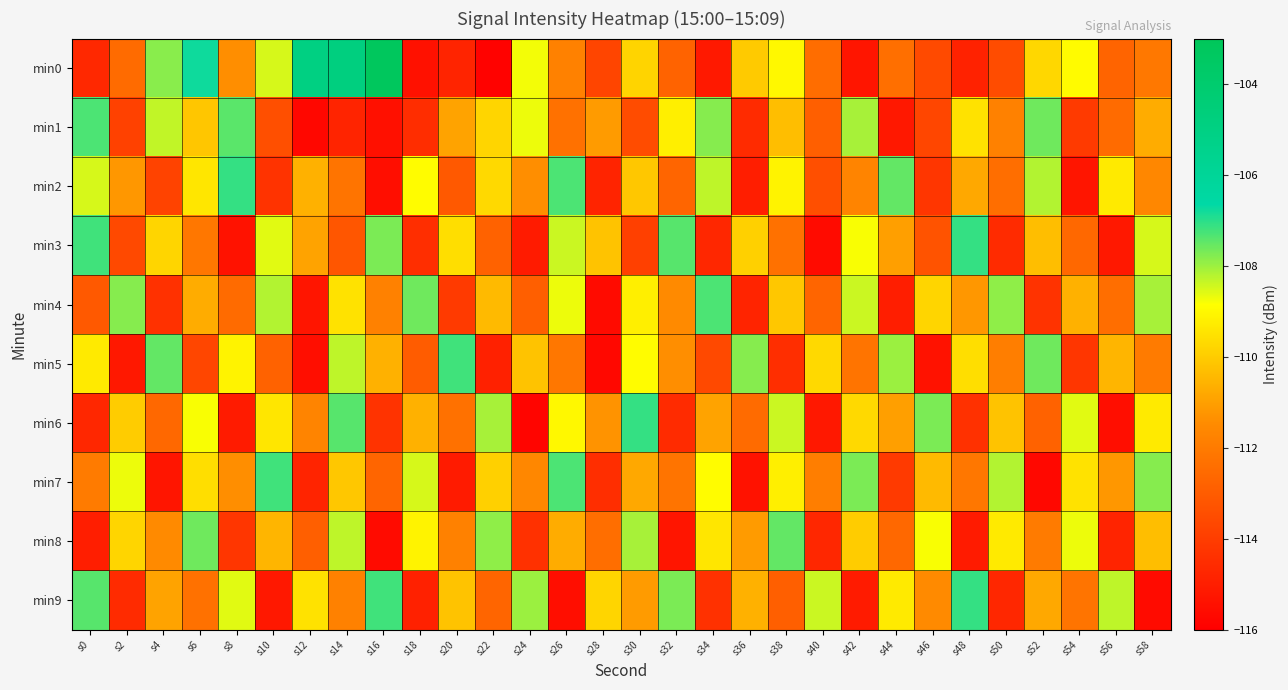

Reading right to left, transcribe all the data shown in this chart.

min0: s58=-112.1	s56=-112.7	s54=-108.9	s52=-109.7	s50=-113.5	s48=-114.9	s46=-113.6	s44=-112.4	s42=-115.3	s40=-112.5	s38=-109.0	s36=-110.0	s34=-115.2	s32=-112.8	s30=-109.8	s28=-113.8	s26=-111.8	s24=-108.7	s22=-115.9	s20=-114.8	s18=-115.4	s16=-103.2	s14=-104.8	s12=-105.0	s10=-108.5	s8=-111.4	s6=-106.8	s4=-107.8	s2=-112.5	s0=-114.7
min1: s58=-110.7	s56=-112.5	s54=-114.1	s52=-107.6	s50=-111.8	s48=-109.5	s46=-113.7	s44=-115.2	s42=-108.1	s40=-112.9	s38=-110.3	s36=-114.6	s34=-107.8	s32=-109.2	s30=-113.5	s28=-111.1	s26=-112.3	s24=-108.7	s22=-109.8	s20=-110.9	s18=-114.5	s16=-115.5	s14=-114.8	s12=-115.7	s10=-113.4	s8=-107.4	s6=-110.1	s4=-108.3	s2=-113.9	s0=-107.3
min2: s58=-111.6	s56=-109.3	s54=-115.3	s52=-108.2	s50=-112.4	s48=-110.8	s46=-114.2	s44=-107.5	s42=-111.7	s40=-113.4	s38=-109.1	s36=-115.0	s34=-108.3	s32=-112.7	s30=-110.1	s28=-114.8	s26=-107.3	s24=-111.4	s22=-109.7	s20=-113.1	s18=-108.9	s16=-115.5	s14=-112.2	s12=-110.6	s10=-114.3	s8=-107.1	s6=-109.4	s4=-113.8	s2=-111.2	s0=-108.5
min3: s58=-108.5	s56=-115.2	s54=-112.6	s52=-110.3	s50=-114.6	s48=-107.1	s46=-113.3	s44=-111.0	s42=-108.8	s40=-115.6	s38=-112.3	s36=-109.9	s34=-114.7	s32=-107.4	s30=-113.9	s28=-110.2	s26=-108.4	s24=-115.1	s22=-112.8	s20=-109.6	s18=-114.5	s16=-107.7	s14=-113.2	s12=-110.9	s10=-108.6	s8=-115.4	s6=-112.1	s4=-109.8	s2=-113.6	s0=-107.2
min4: s58=-108.1	s56=-112.4	s54=-110.6	s52=-114.3	s50=-107.9	s48=-111.2	s46=-109.8	s44=-115.0	s42=-108.4	s40=-112.7	s38=-110.1	s36=-114.8	s34=-107.3	s32=-111.5	s30=-109.2	s28=-115.6	s26=-108.7	s24=-112.9	s22=-110.4	s20=-114.1	s18=-107.6	s16=-111.8	s14=-109.5	s12=-115.3	s10=-108.2	s8=-112.5	s6=-110.7	s4=-114.4	s2=-107.8	s0=-113.1
min5: s58=-112.0	s56=-110.5	s54=-114.2	s52=-107.6	s50=-111.9	s48=-109.6	s46=-115.4	s44=-108.0	s42=-112.2	s40=-109.7	s38=-114.5	s36=-107.8	s34=-113.6	s32=-111.4	s30=-108.9	s28=-115.7	s26=-112.1	s24=-110.2	s22=-114.9	s20=-107.2	s18=-113.0	s16=-110.6	s14=-108.3	s12=-115.5	s10=-112.8	s8=-109.1	s6=-113.7	s4=-107.5	s2=-115.2	s0=-109.3
min6: s58=-109.3	s56=-115.5	s54=-108.6	s52=-112.8	s50=-110.2	s48=-114.4	s46=-107.7	s44=-111.0	s42=-109.7	s40=-115.2	s38=-108.4	s36=-112.5	s34=-110.9	s32=-114.6	s30=-107.1	s28=-111.3	s26=-109.0	s24=-115.8	s22=-108.1	s20=-112.3	s18=-110.6	s16=-114.3	s14=-107.4	s12=-111.7	s10=-109.4	s8=-115.1	s6=-108.8	s4=-112.6	s2=-110.0	s0=-114.7
min7: s58=-107.8	s56=-111.2	s54=-109.5	s52=-115.7	s50=-108.2	s48=-112.1	s46=-110.4	s44=-114.1	s42=-107.7	s40=-111.9	s38=-109.2	s36=-115.4	s34=-108.9	s32=-112.2	s30=-110.8	s28=-114.5	s26=-107.3	s24=-111.6	s22=-109.9	s20=-115.1	s18=-108.5	s16=-112.7	s14=-110.1	s12=-114.8	s10=-107.2	s8=-111.4	s6=-109.6	s4=-115.3	s2=-108.7	s0=-112.0
min8: s58=-110.3	s56=-114.8	s54=-108.7	s52=-112.0	s50=-109.3	s48=-115.1	s46=-108.8	s44=-112.6	s42=-110.0	s40=-114.7	s38=-107.5	s36=-111.1	s34=-109.4	s32=-115.3	s30=-108.1	s28=-112.4	s26=-110.7	s24=-114.4	s22=-107.9	s20=-111.8	s18=-109.1	s16=-115.6	s14=-108.3	s12=-112.9	s10=-110.5	s8=-114.2	s6=-107.6	s4=-111.5	s2=-109.8	s0=-115.0
min9: s58=-115.6	s56=-108.3	s54=-112.2	s52=-110.8	s50=-114.7	s48=-107.1	s46=-111.5	s44=-109.3	s42=-115.1	s40=-108.4	s38=-112.9	s36=-110.6	s34=-114.4	s32=-107.7	s30=-111.1	s28=-109.8	s26=-115.5	s24=-108.0	s22=-112.7	s20=-110.2	s18=-114.9	s16=-107.2	s14=-111.8	s12=-109.5	s10=-115.2	s8=-108.6	s6=-112.3	s4=-110.9	s2=-114.6	s0=-107.4